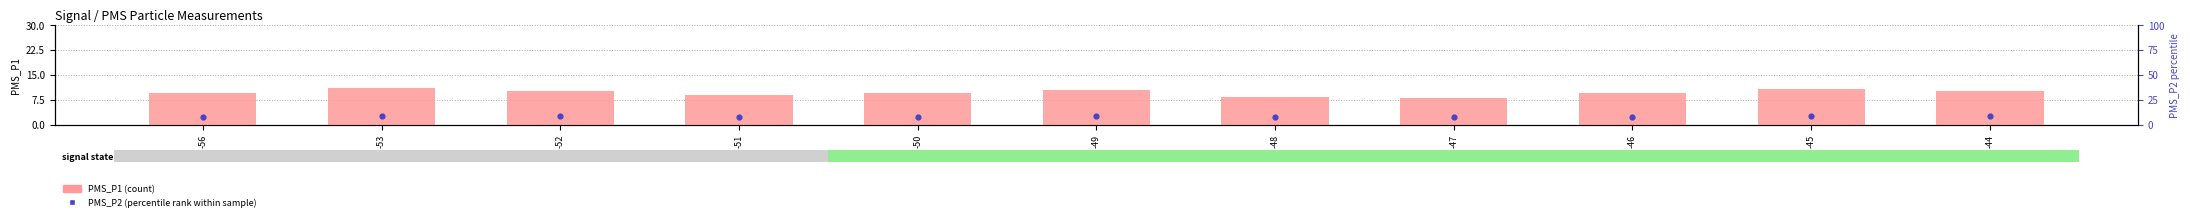

What is the total value across all series at -56?

17.2